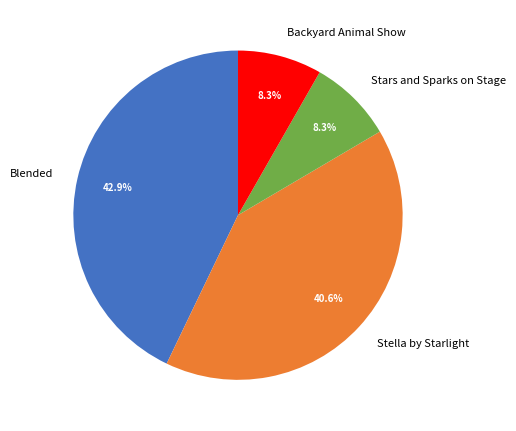

Is there any slice that represents more than half of the pie?

No